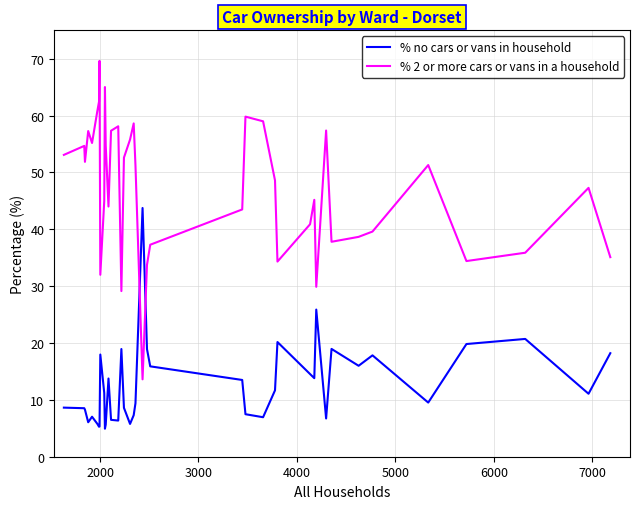

How many intersections are there between % no cars or vans in household and % 2 or more cars or vans in a household?

2